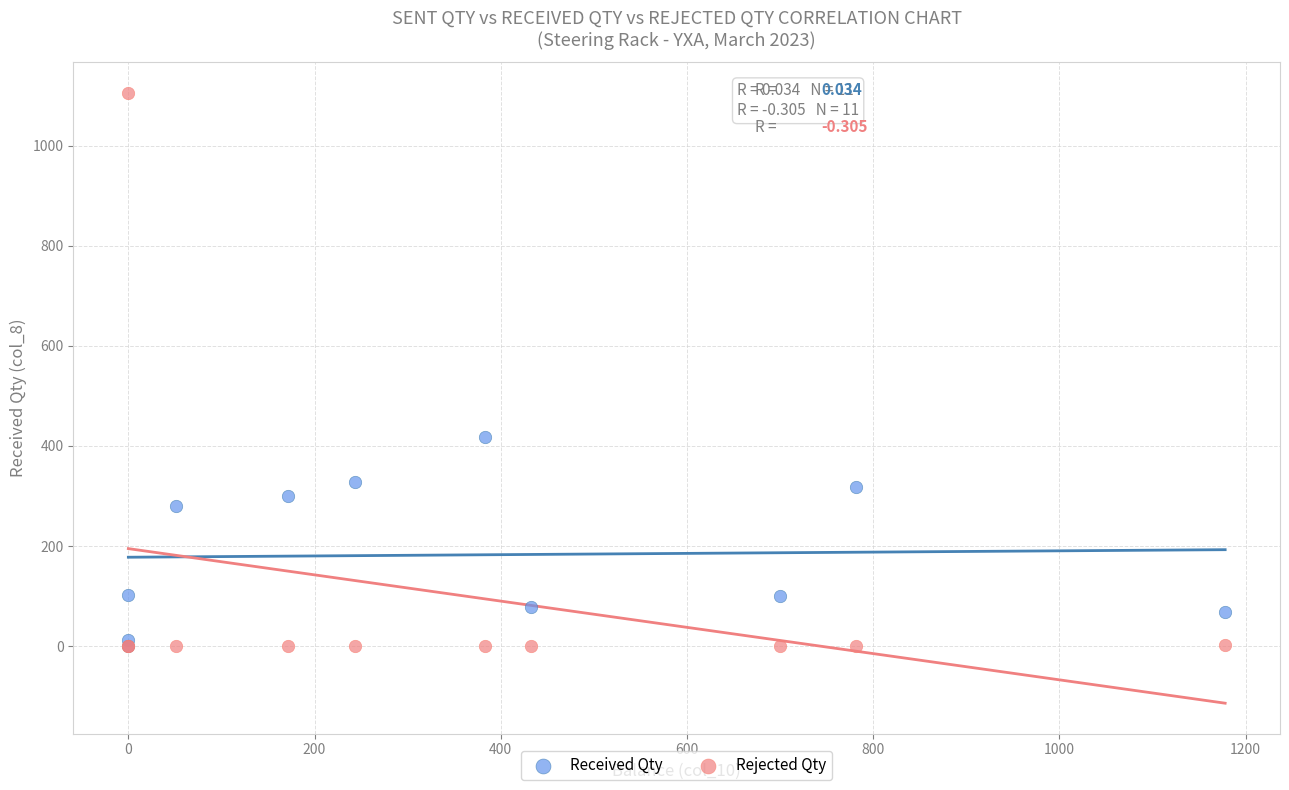

Which series has the widest spread of Y values?

Rejected Qty